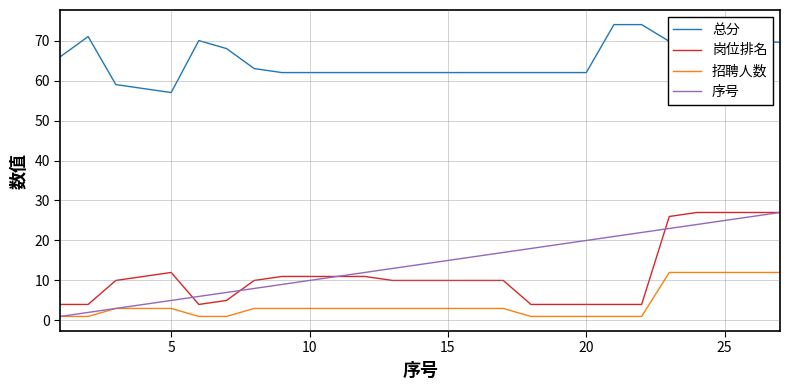

Which series has the largest total across all categories?

总分